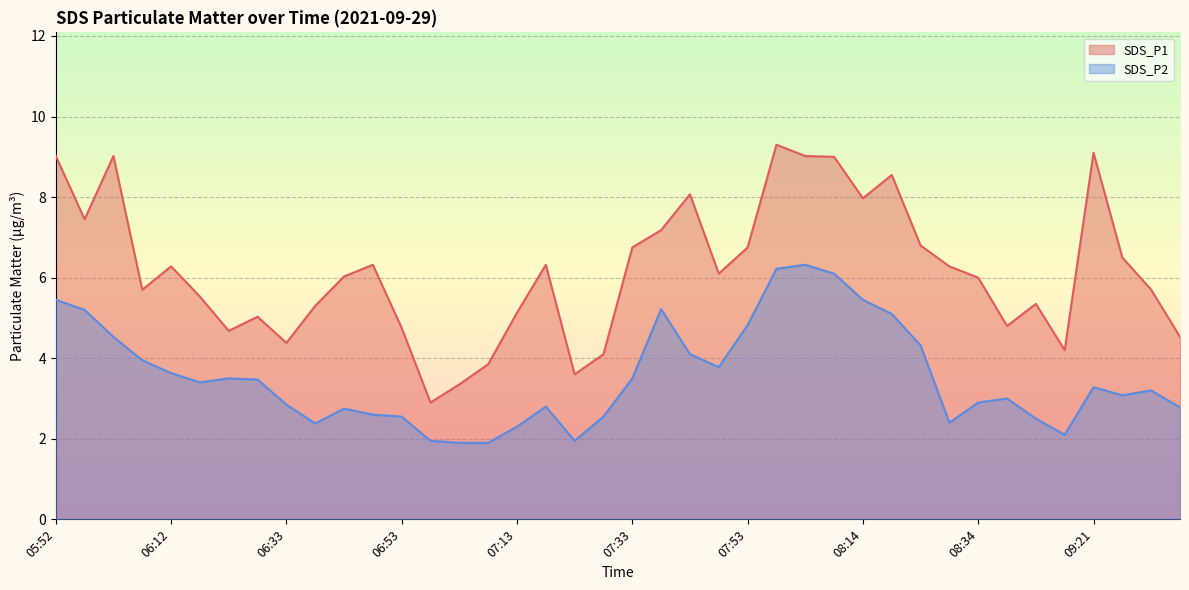

Which series changed the most between 06:53 and 08:19?

SDS_P1